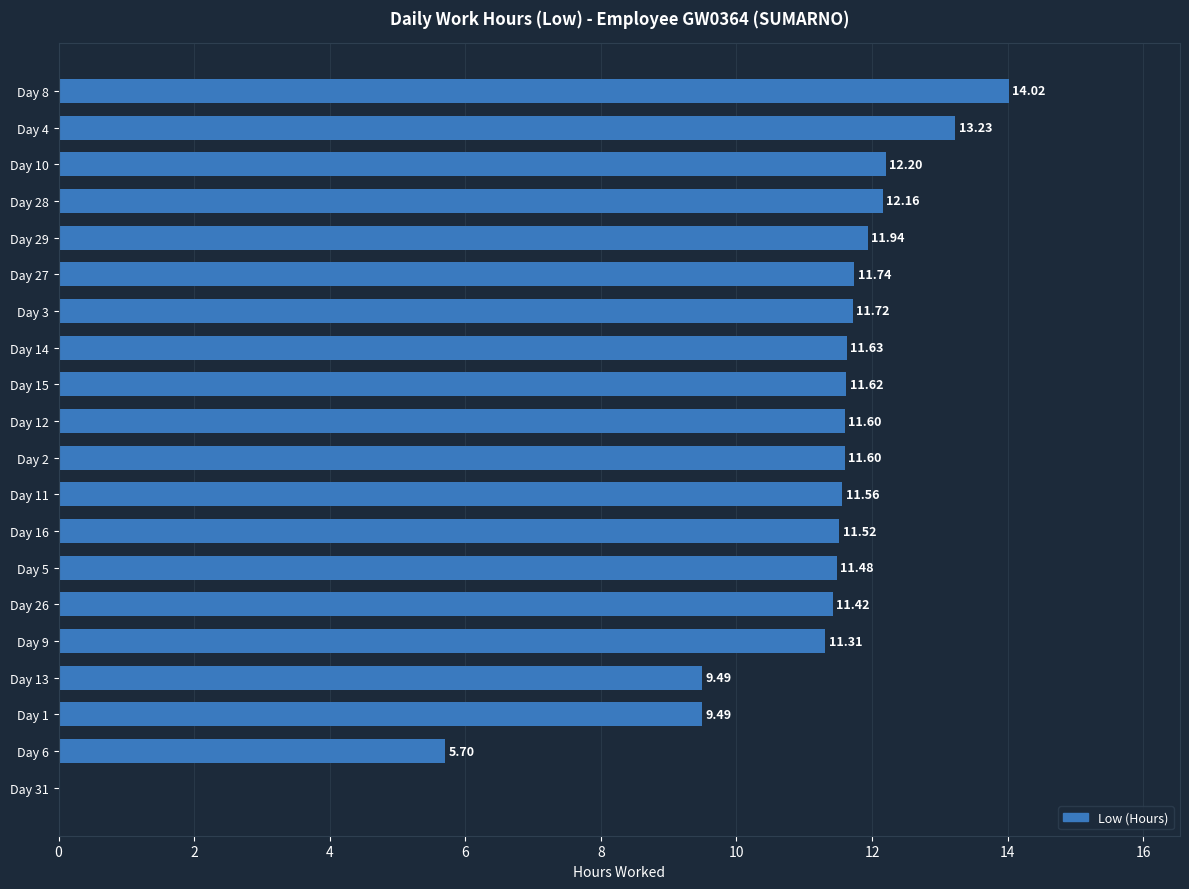

What is the change in value from Day 9 to Day 5?

+0.2